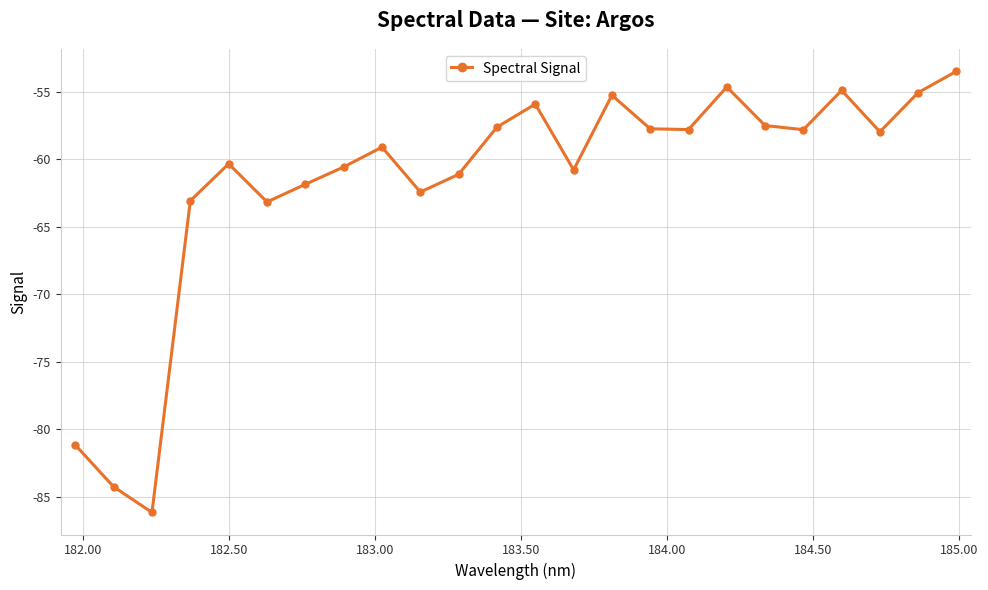

What is the value of the 9th point from the left?

-59.1